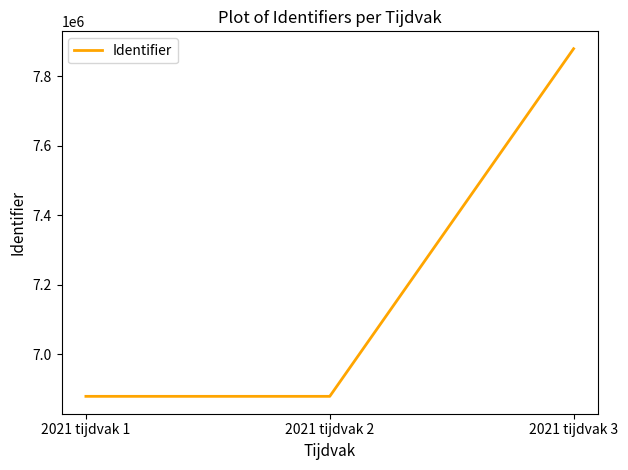

Read the value at 2021 tijdvak 3, to the nearest 100.

7879900